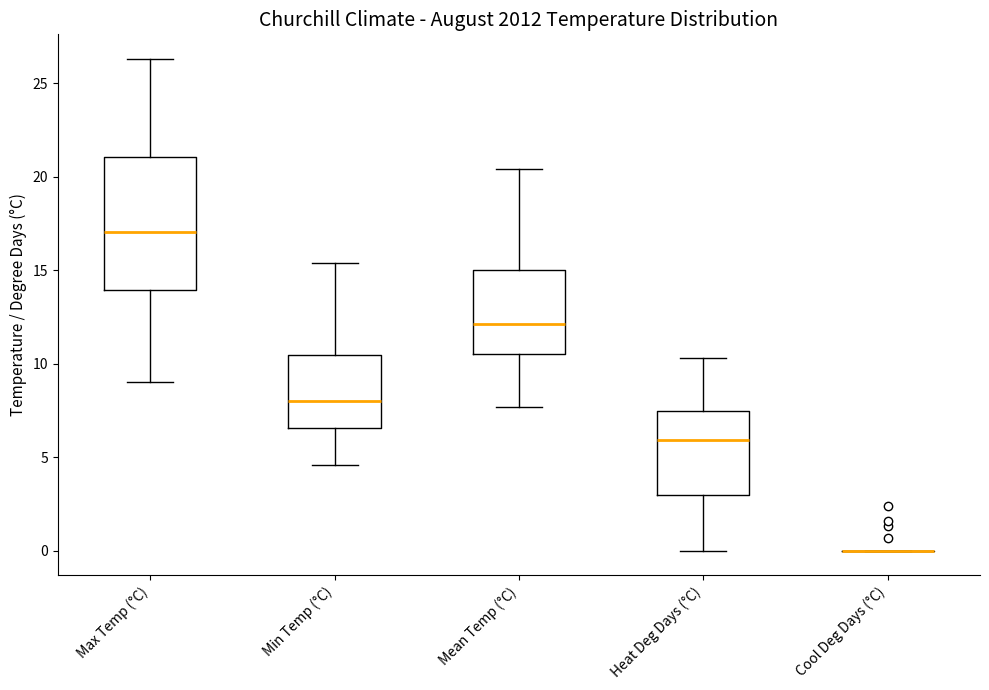

Where does the upper whisker of the box for Max Temp (°C) end on the y-axis? The values are not printed on the chart, so give them approximately, as read against the axis.

26.5